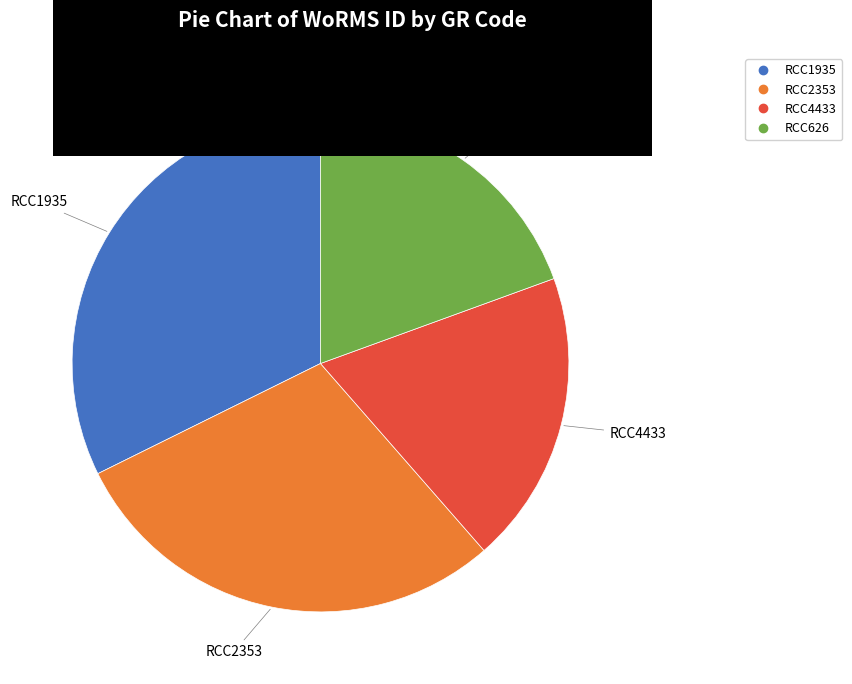

How many slices are in this pie chart?

4